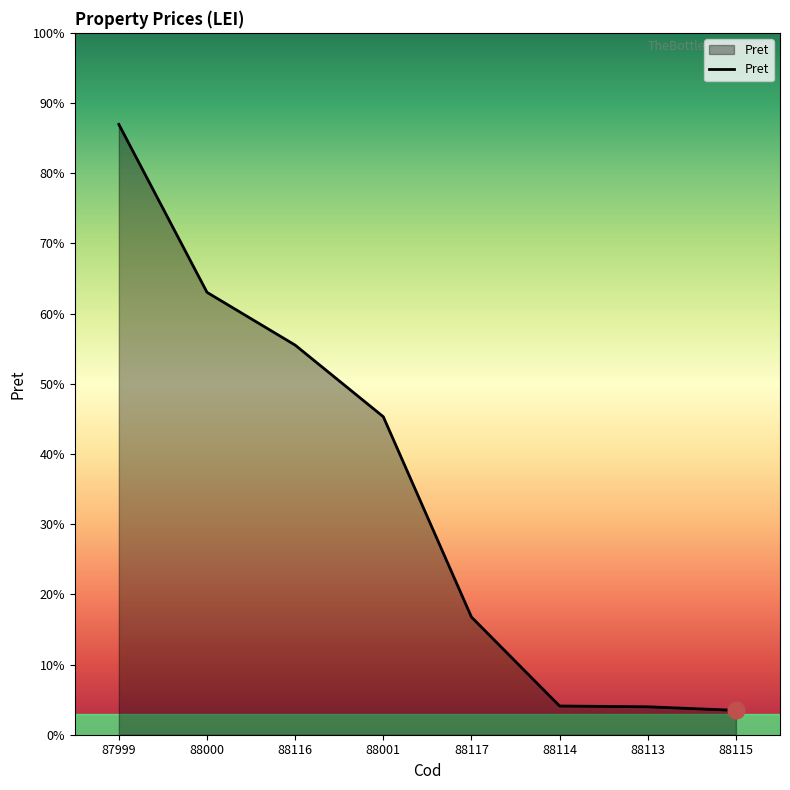

Approximately how many times larger is the value at 88115 compared to 88117?

0.2